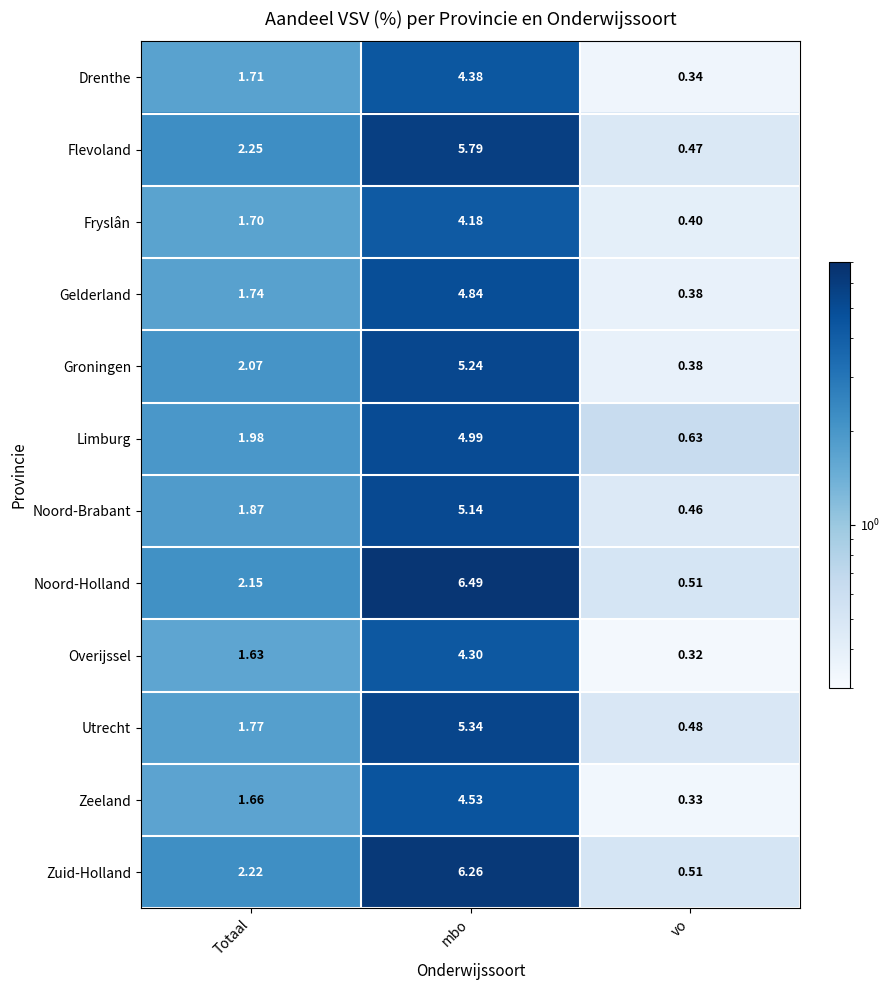

List the labels in order of Gelderland value, largest first.

mbo, Totaal, vo